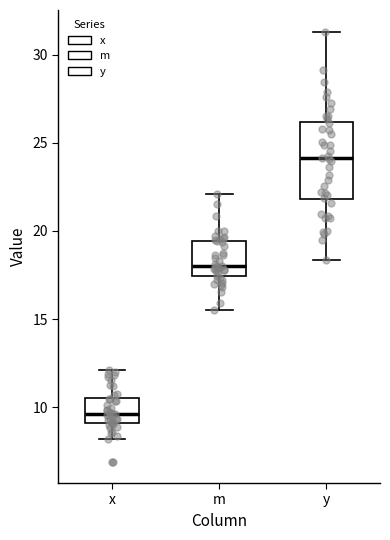

Which box's median line is the lowest?

x